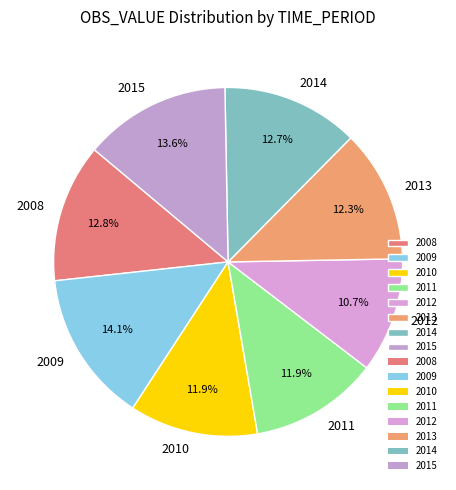

To the nearest percent, what is the combined percentage of 2013 and 2012?

23%